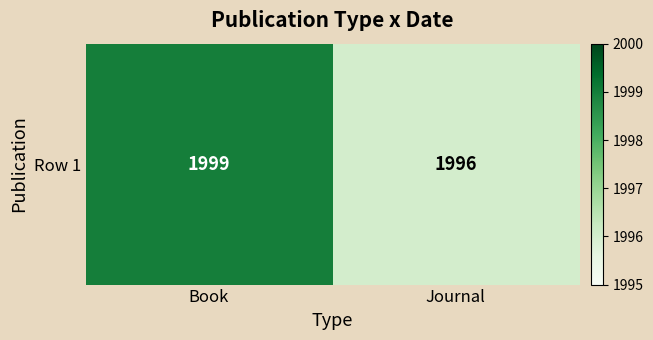

How many values are below 1999?

1